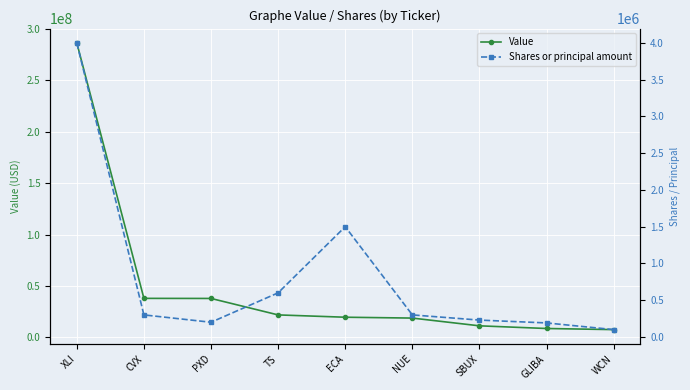

True or false: Value and Shares or principal amount intersect in this chart.

False